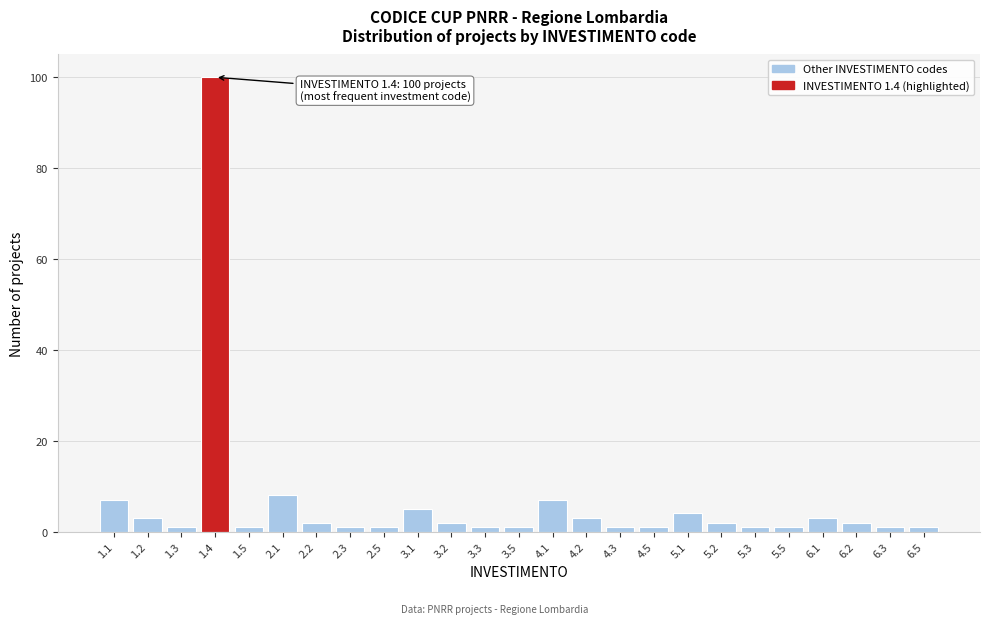

Reading left to right, list all the values displayed in this chart.

1.1=7	1.2=3	1.3=1	1.4=100	1.5=1	2.1=8	2.2=2	2.3=1	2.5=1	3.1=5	3.2=2	3.3=1	3.5=1	4.1=7	4.2=3	4.3=1	4.5=1	5.1=4	5.2=2	5.3=1	5.5=1	6.1=3	6.2=2	6.3=1	6.5=1